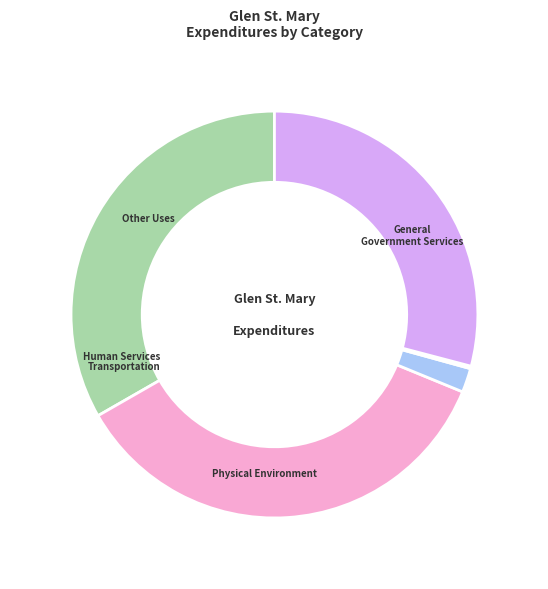

Rank the categories by value from lowest to highest.

Human Services, Transportation, Other Uses, General Government Services, Physical Environment